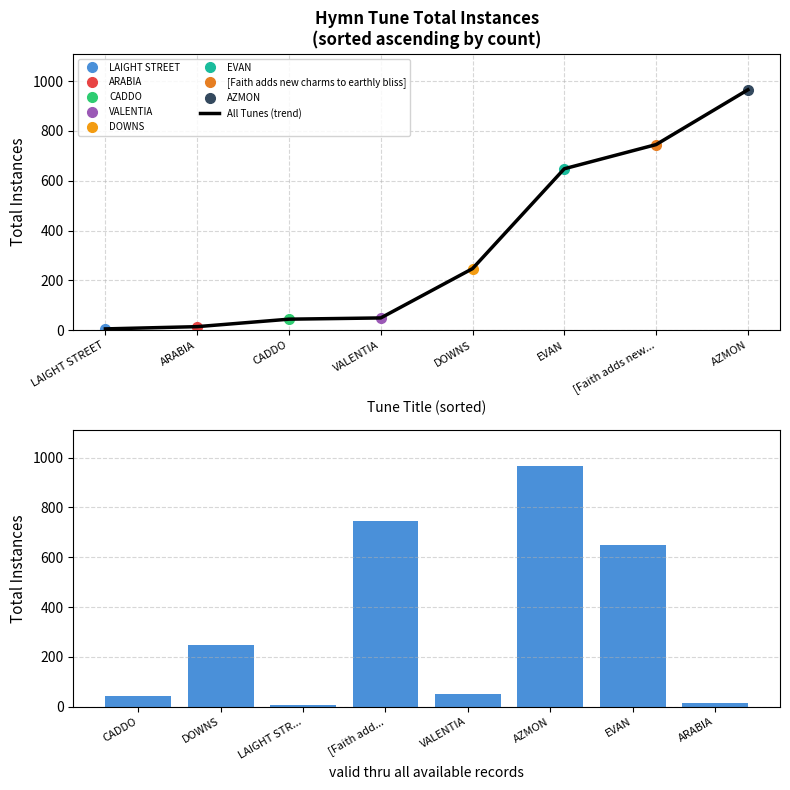

Read the All Tunes (trend) value at [Faith adds new..., to the nearest 100.

700